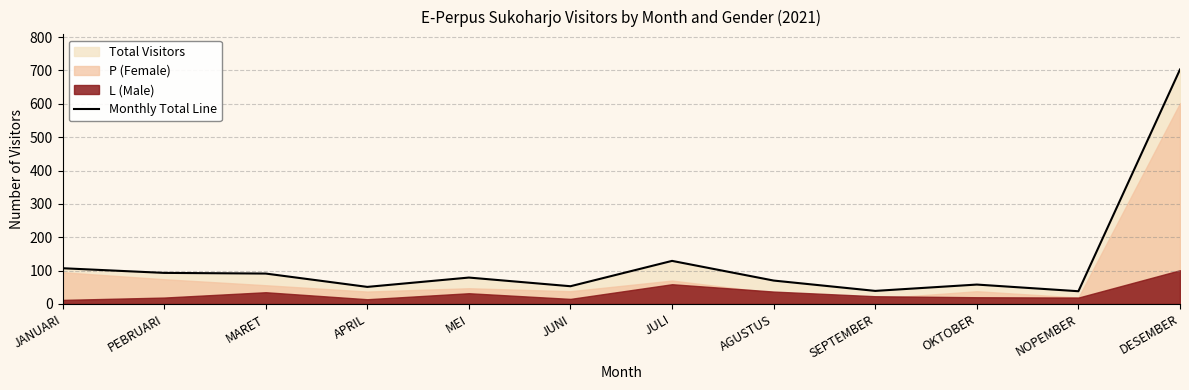

What value does the data have at AGUSTUS, to the nearest 10?

70